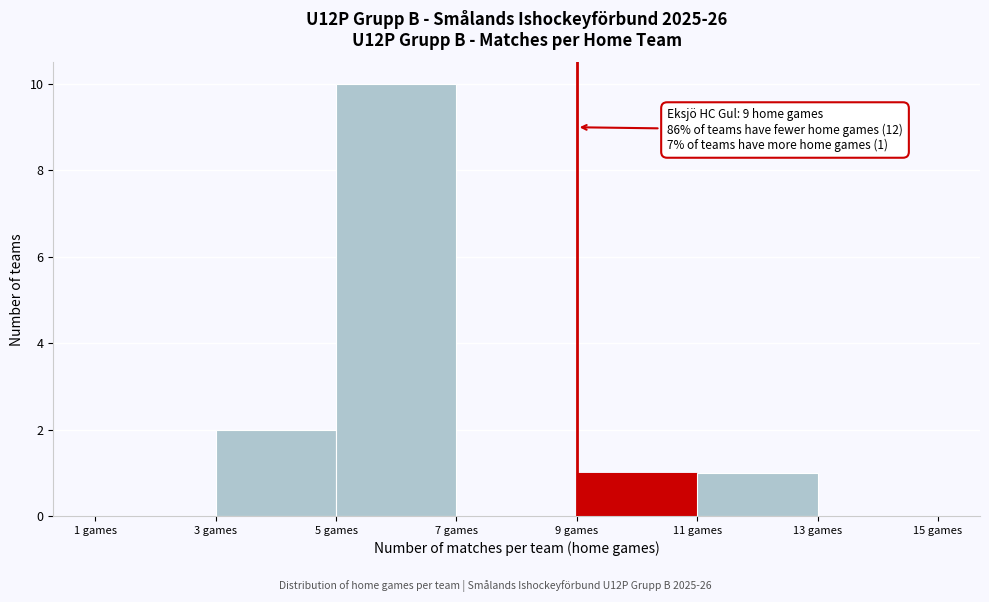

Over which range of the x-axis is the bar tallest?

5 to 7